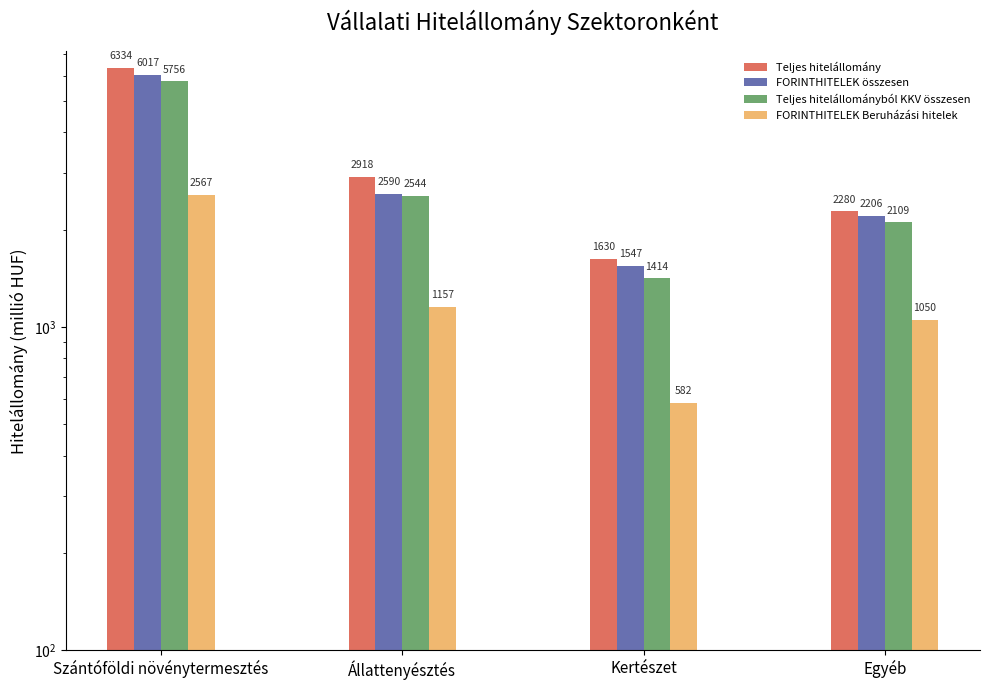

What is the difference between the second highest and second lowest values in the FORINTHITELEK Beruházási hitelek series?

107